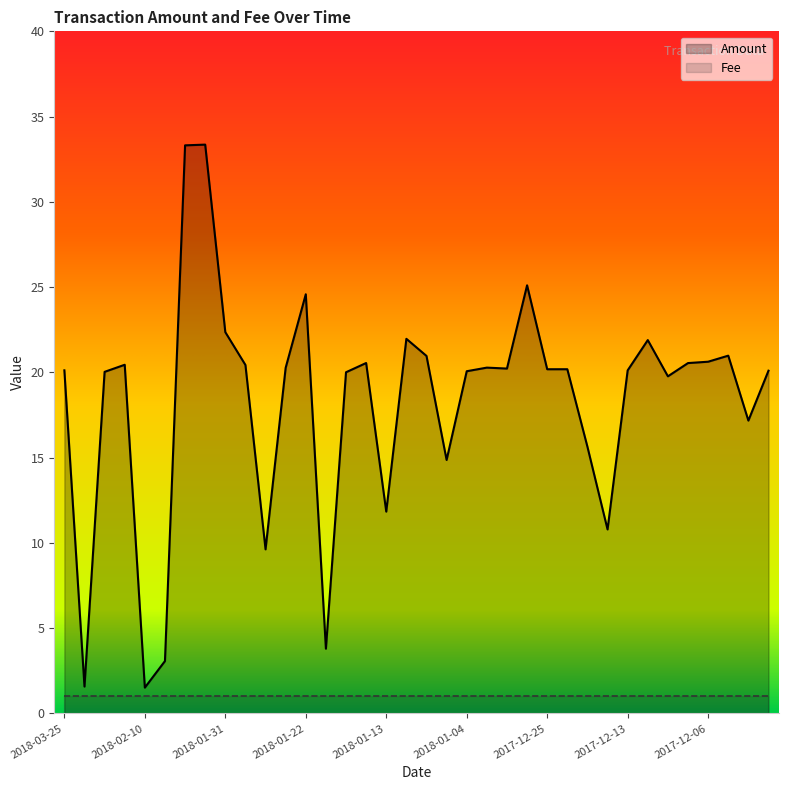

What position from the right is 2018-01-30?

27